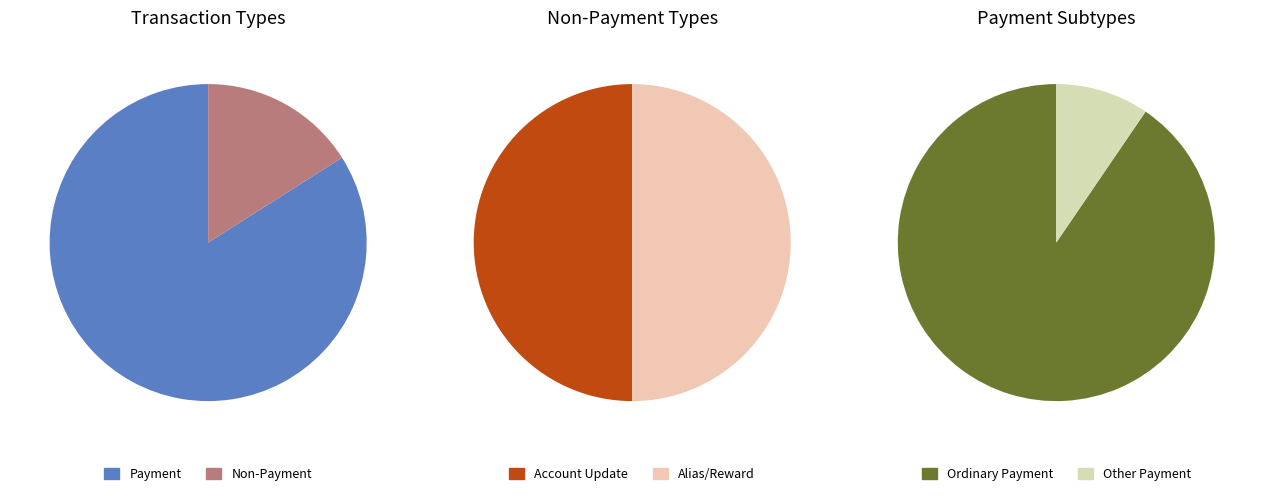

How many segments does this pie chart have?

6